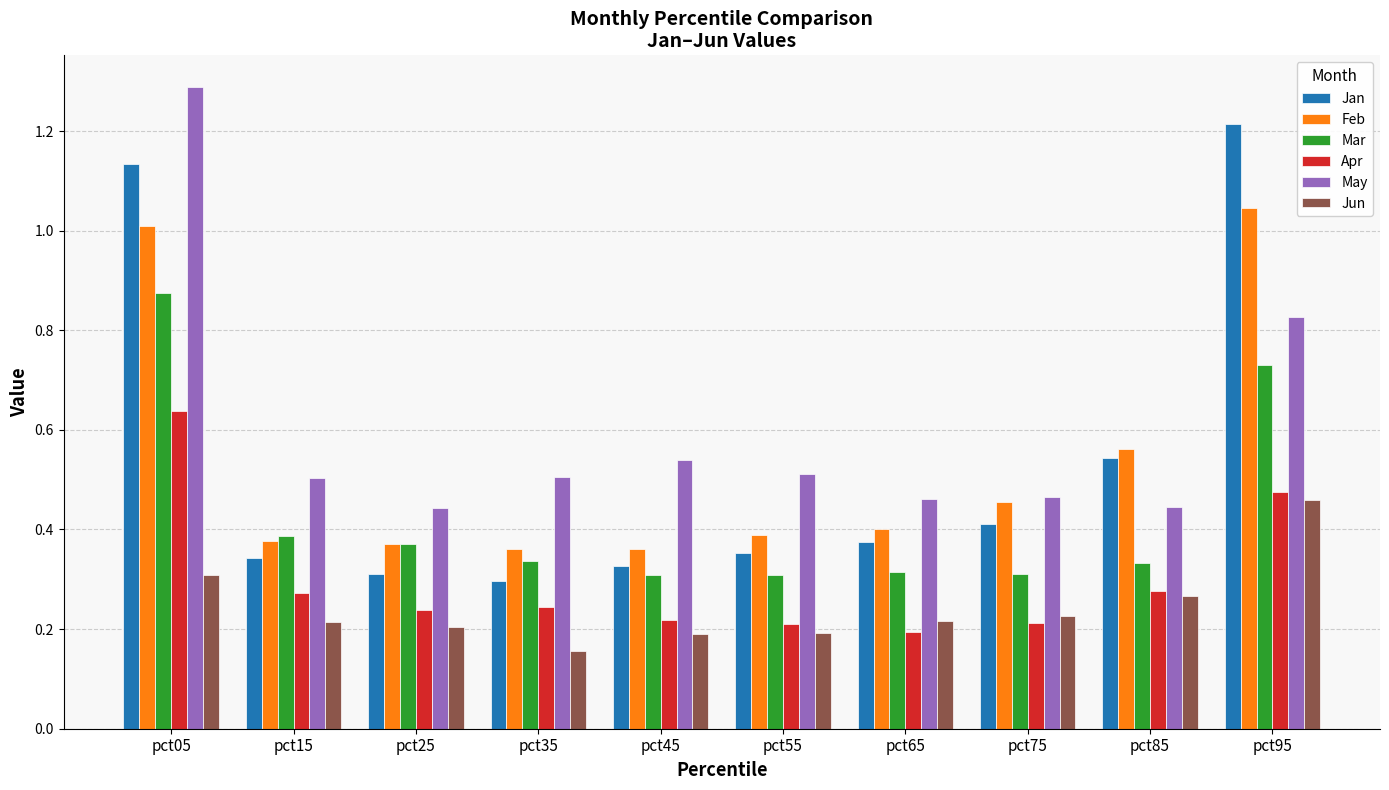

What is the difference between the Feb values at pct55 and pct75?

0.1